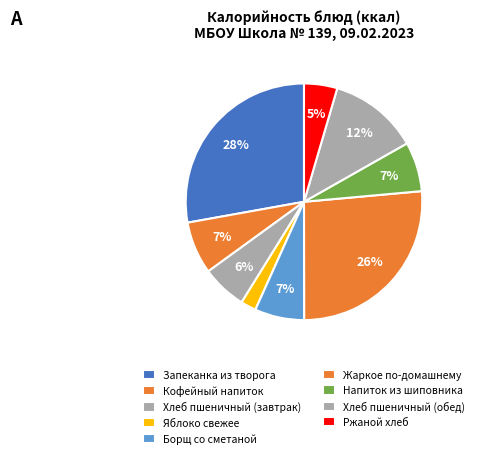

Is it true that Кофейный напиток is 7% of the pie?

True